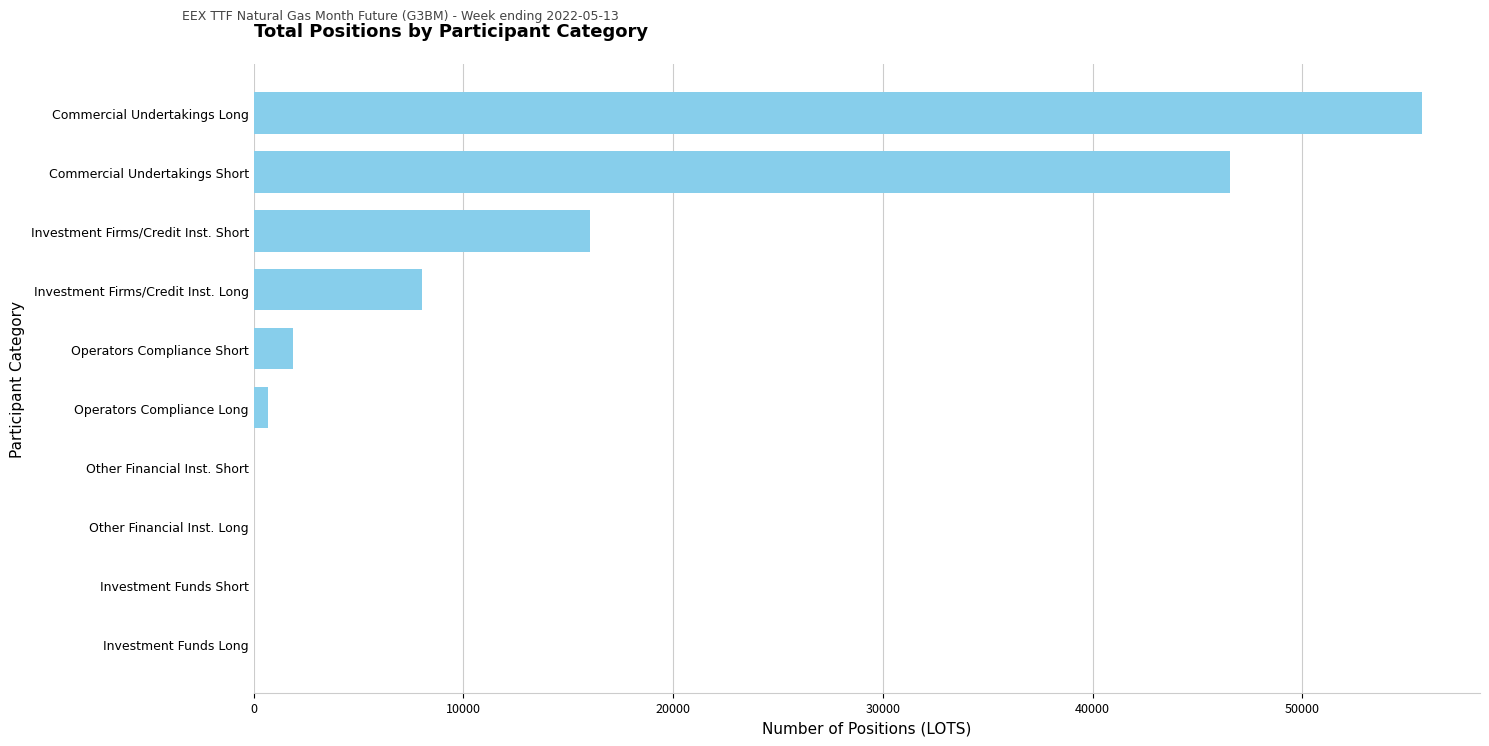

The value at Investment Firms/Credit Inst. Short is 9417. True or false?

False